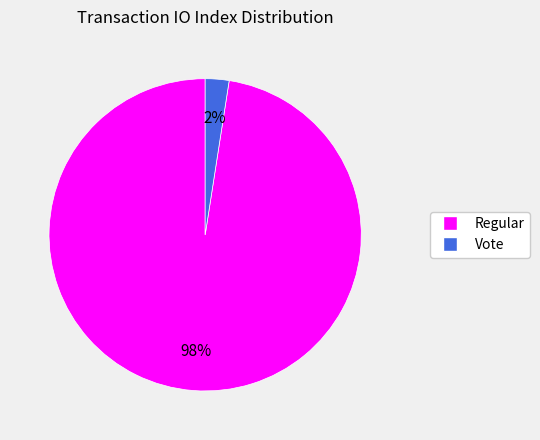

To the nearest percent, what portion does Vote represent?

2%